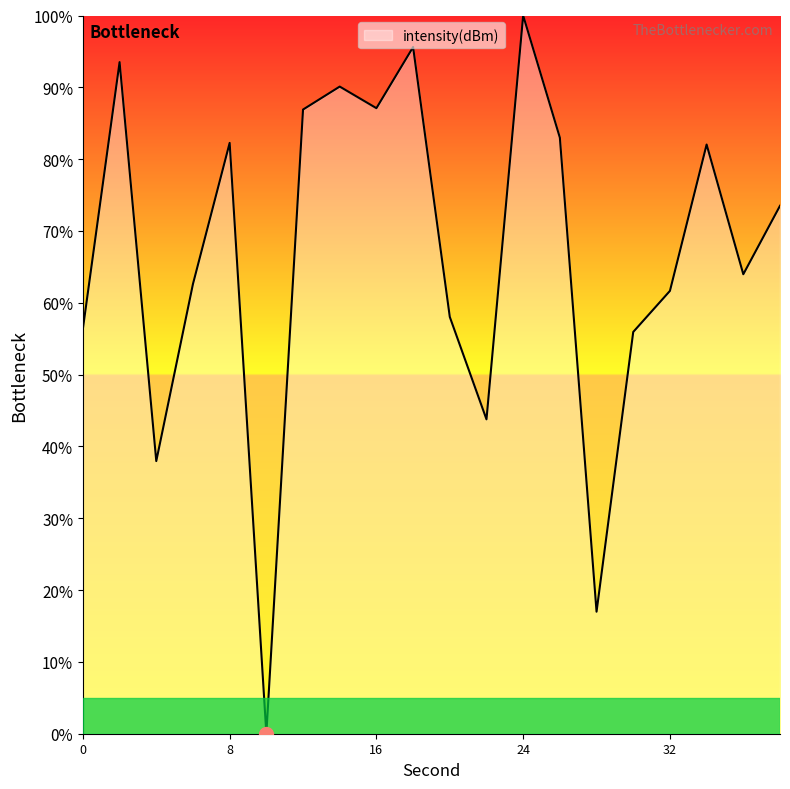

What is the difference between the maximum and minimum values?

100.0